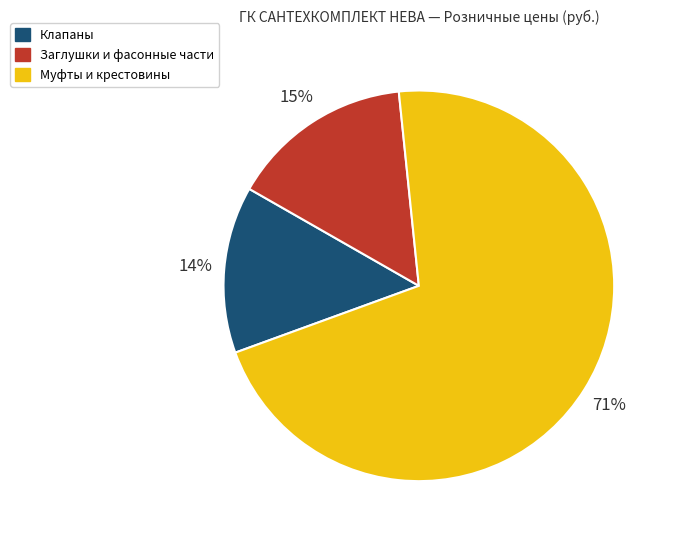

To the nearest percent, what is the average slice percentage?

33%